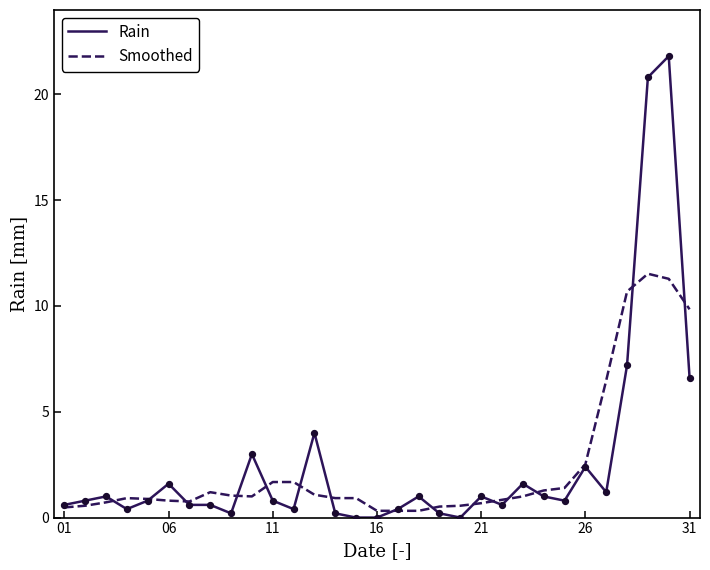

What is the highest value of the Smoothed series?

11.5